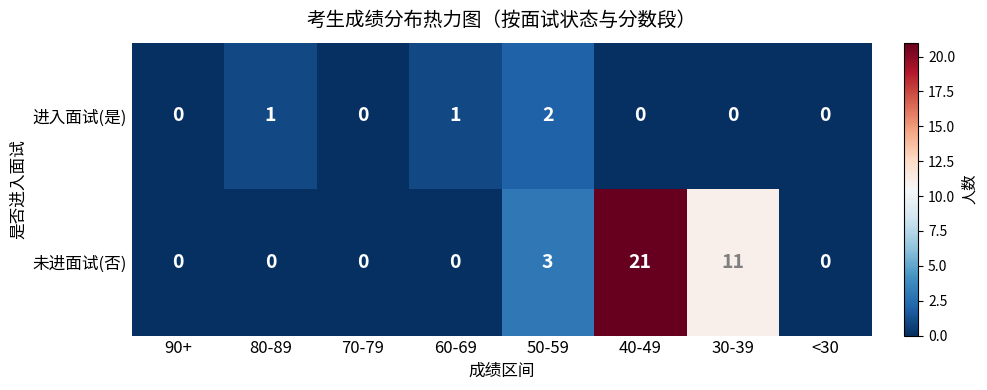

List the series in order of their overall mean, lowest first.

进入面试(是), 未进面试(否)